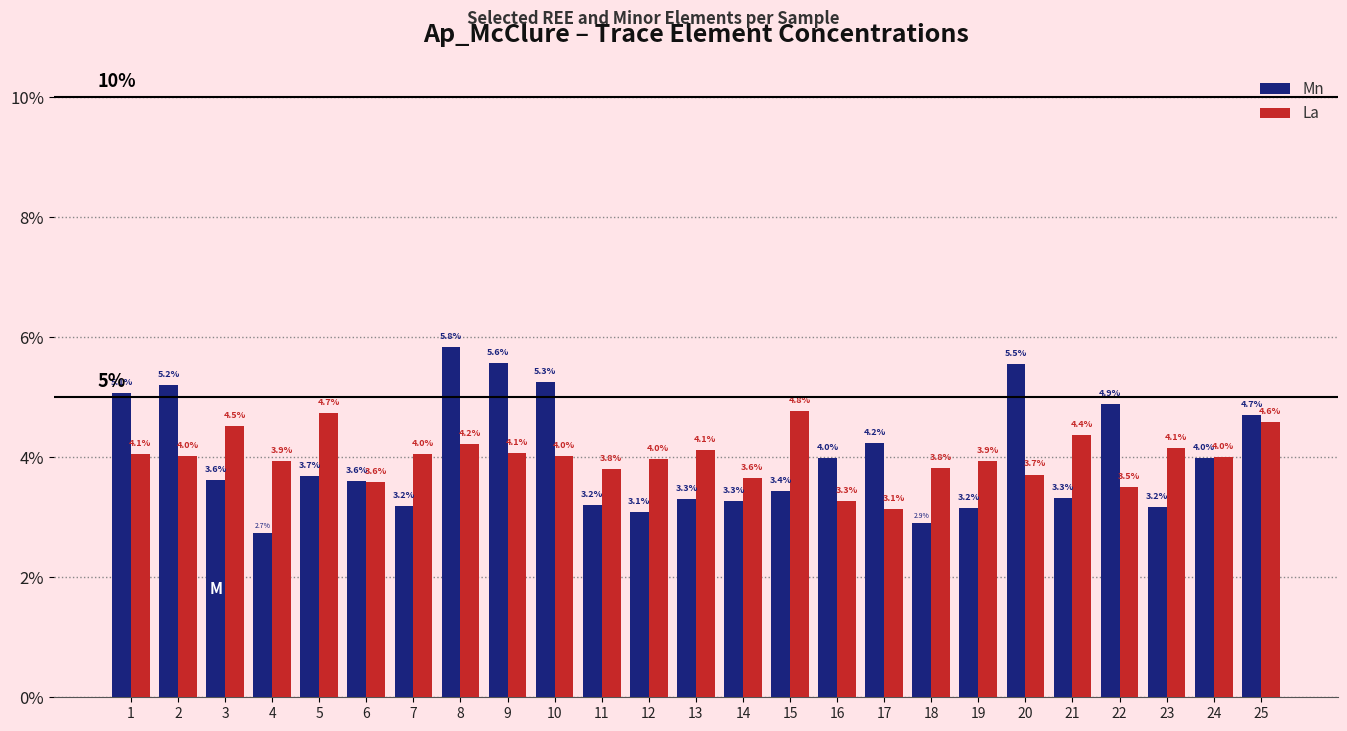

Reading left to right, what are all the values shown in this chart?

Mn: 1=5.1	2=5.2	3=3.6	4=2.7	5=3.7	6=3.6	7=3.2	8=5.8	9=5.6	10=5.3	11=3.2	12=3.1	13=3.3	14=3.3	15=3.4	16=4.0	17=4.2	18=2.9	19=3.2	20=5.5	21=3.3	22=4.9	23=3.2	24=4.0	25=4.7
La: 1=4.1	2=4.0	3=4.5	4=3.9	5=4.7	6=3.6	7=4.0	8=4.2	9=4.1	10=4.0	11=3.8	12=4.0	13=4.1	14=3.6	15=4.8	16=3.3	17=3.1	18=3.8	19=3.9	20=3.7	21=4.4	22=3.5	23=4.1	24=4.0	25=4.6